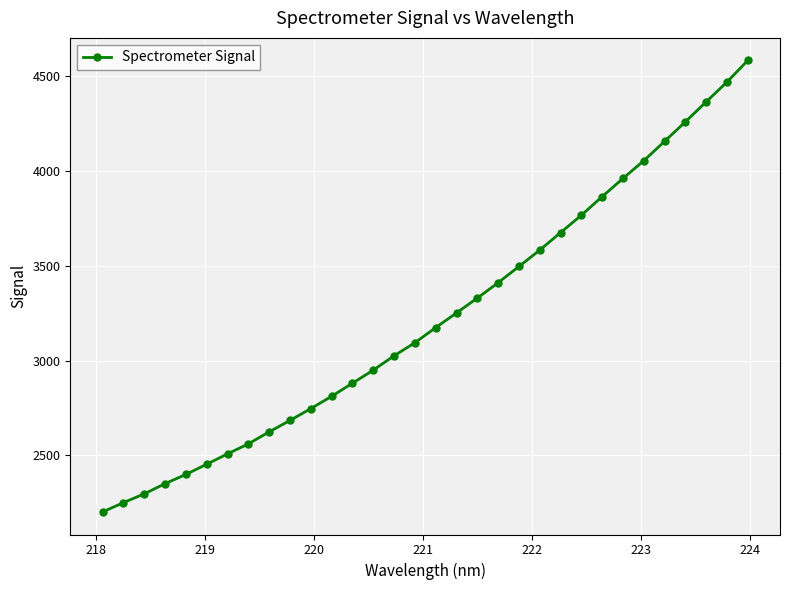

What is the difference between the maximum and minimum values?

2382.5